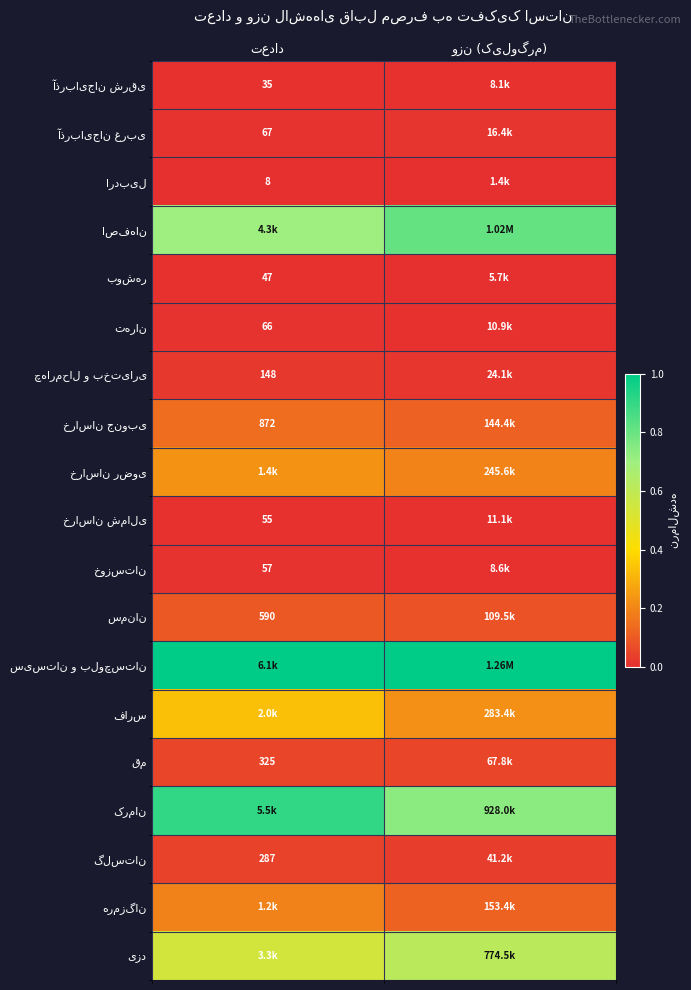

List the series in order of their peak value, lowest first.

اردبیل, آذربایجان شرقی, بوشهر, خراسان شمالی, خوزستان, تهران, آذربایجان غربی, چهارمحال و بختیاری, گلستان, قم, سمنان, خراسان جنوبی, هرمزگان, خراسان رضوی, فارس, یزد, اصفهان, کرمان, سیستان و بلوچستان